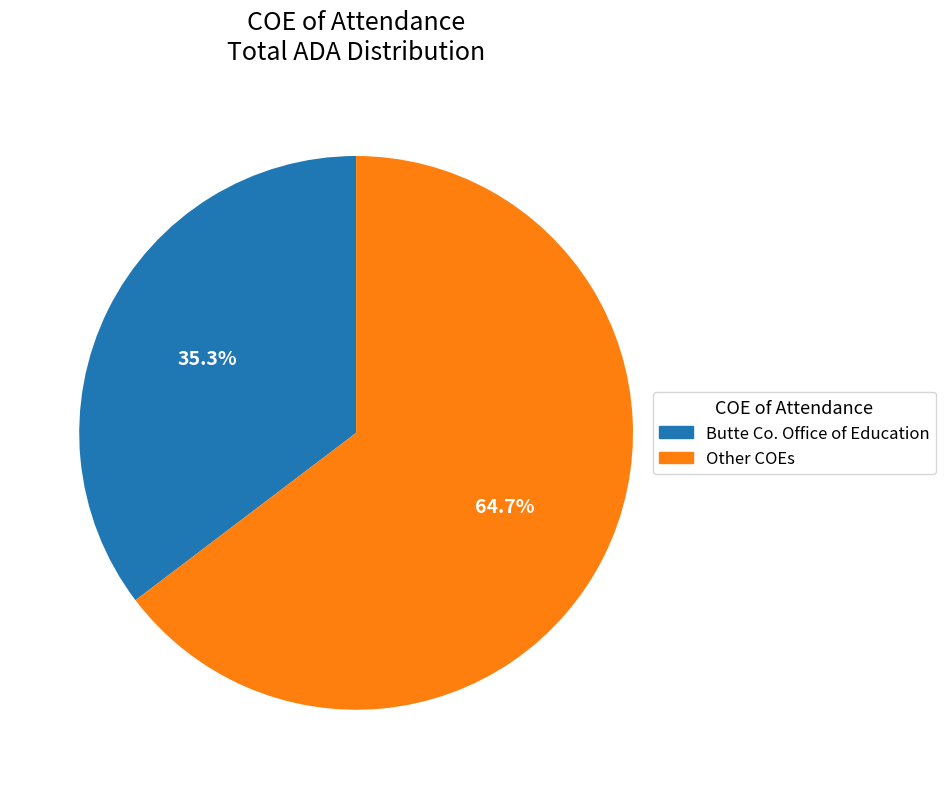

Is there a majority slice in this chart?

Yes